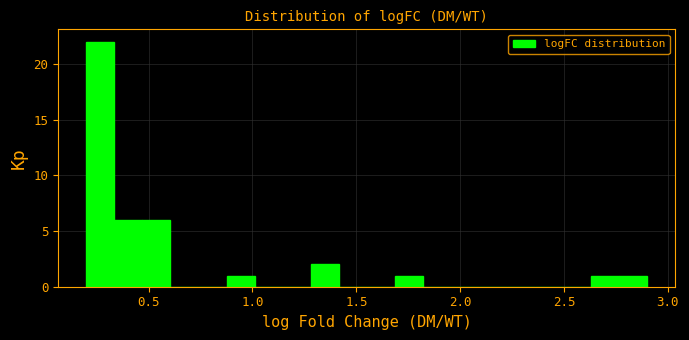

Read against the x-axis, roughly where is the centre of the tallest bar?

0.25